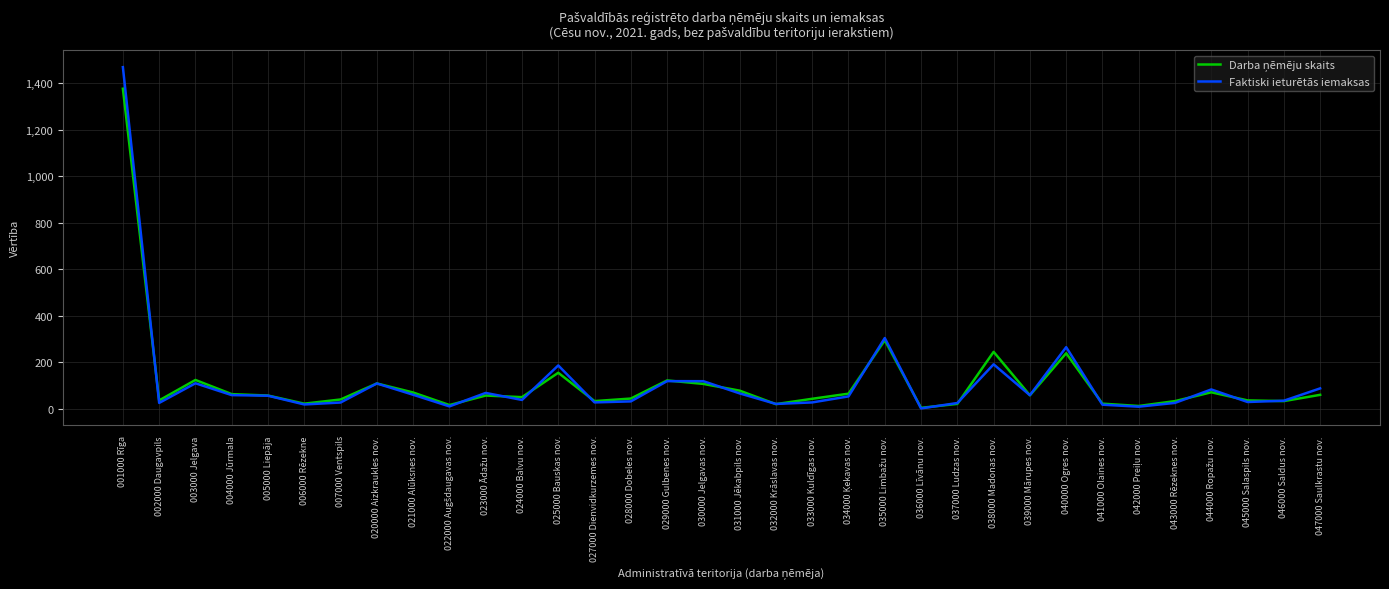

At which label does Faktiski ieturētās iemaksas reach its peak?

001000 Rīga